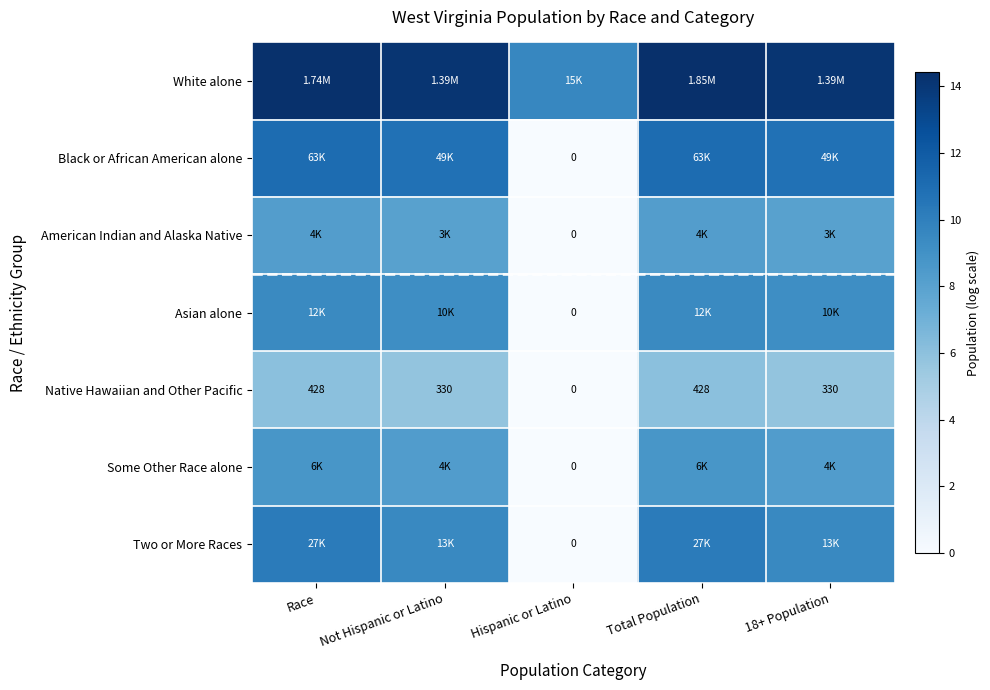

Which label corresponds to the smallest value in the chart?

Hispanic or Latino